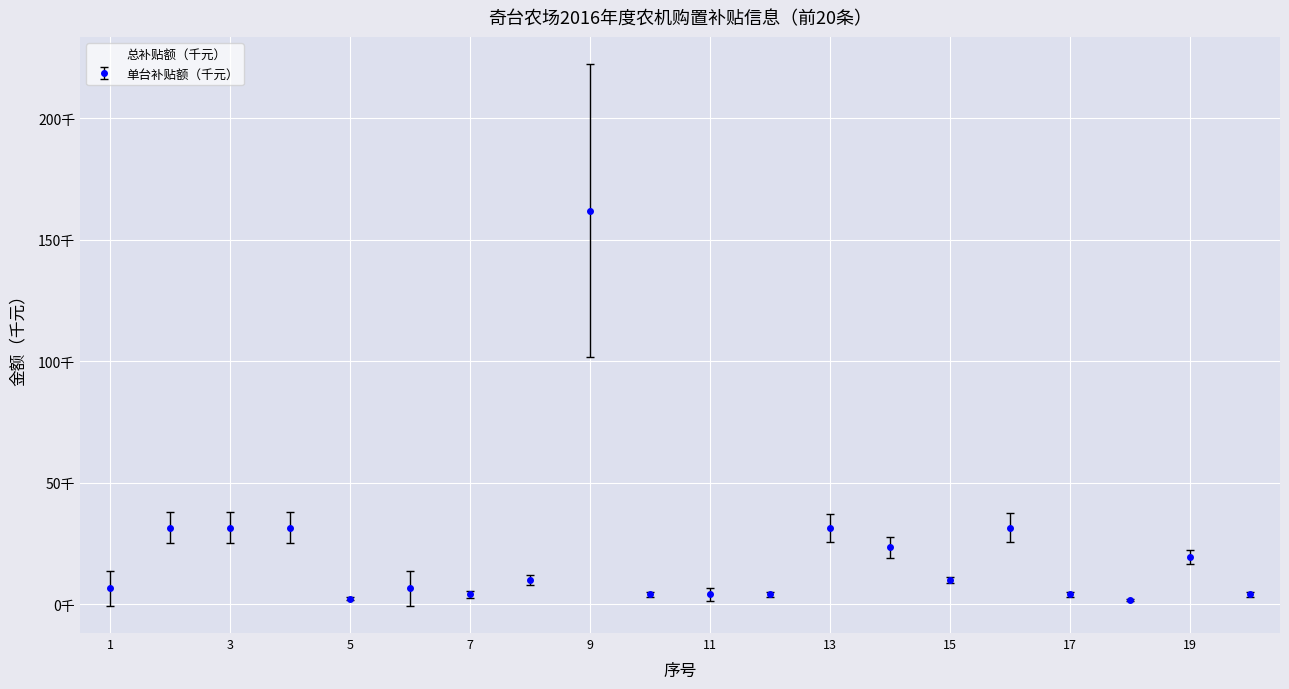

How many lines are shown in the chart?

1